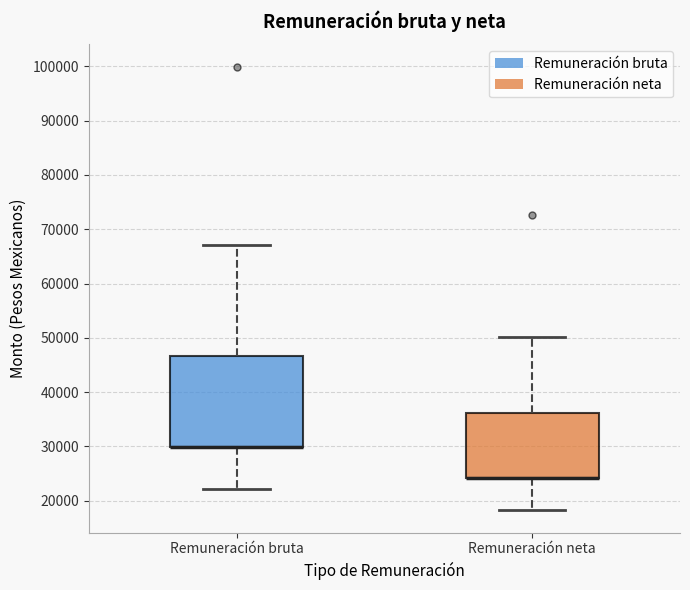

Where does the upper whisker of the box for Remuneración bruta end on the y-axis? The values are not printed on the chart, so give them approximately, as read against the axis.

67000